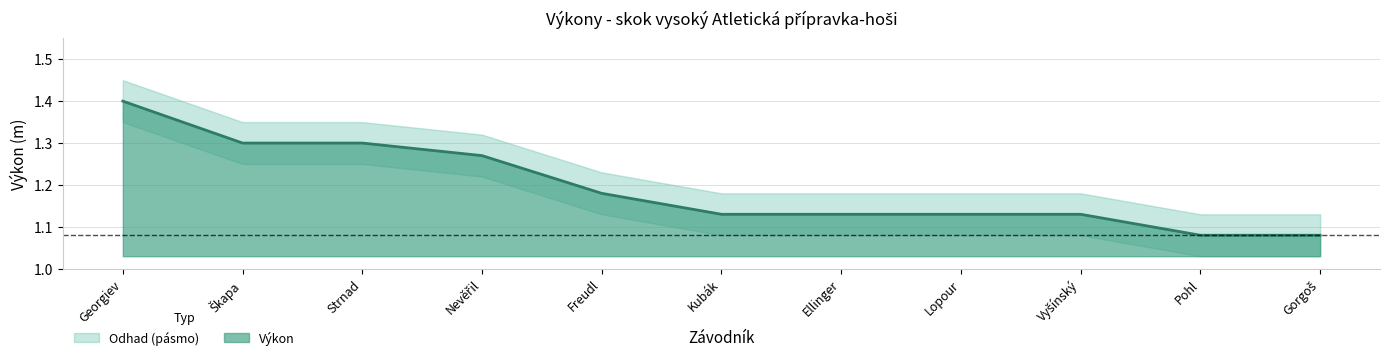

What is the sum of all Výkon values?

13.1